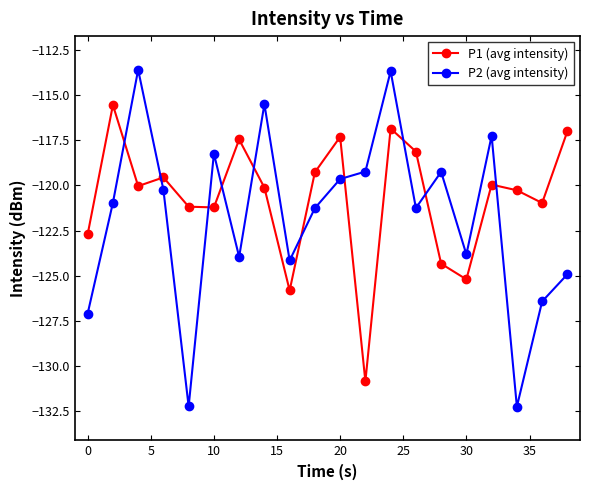

True or false: P1 (avg intensity) has more than 1 interior local peaks.

True